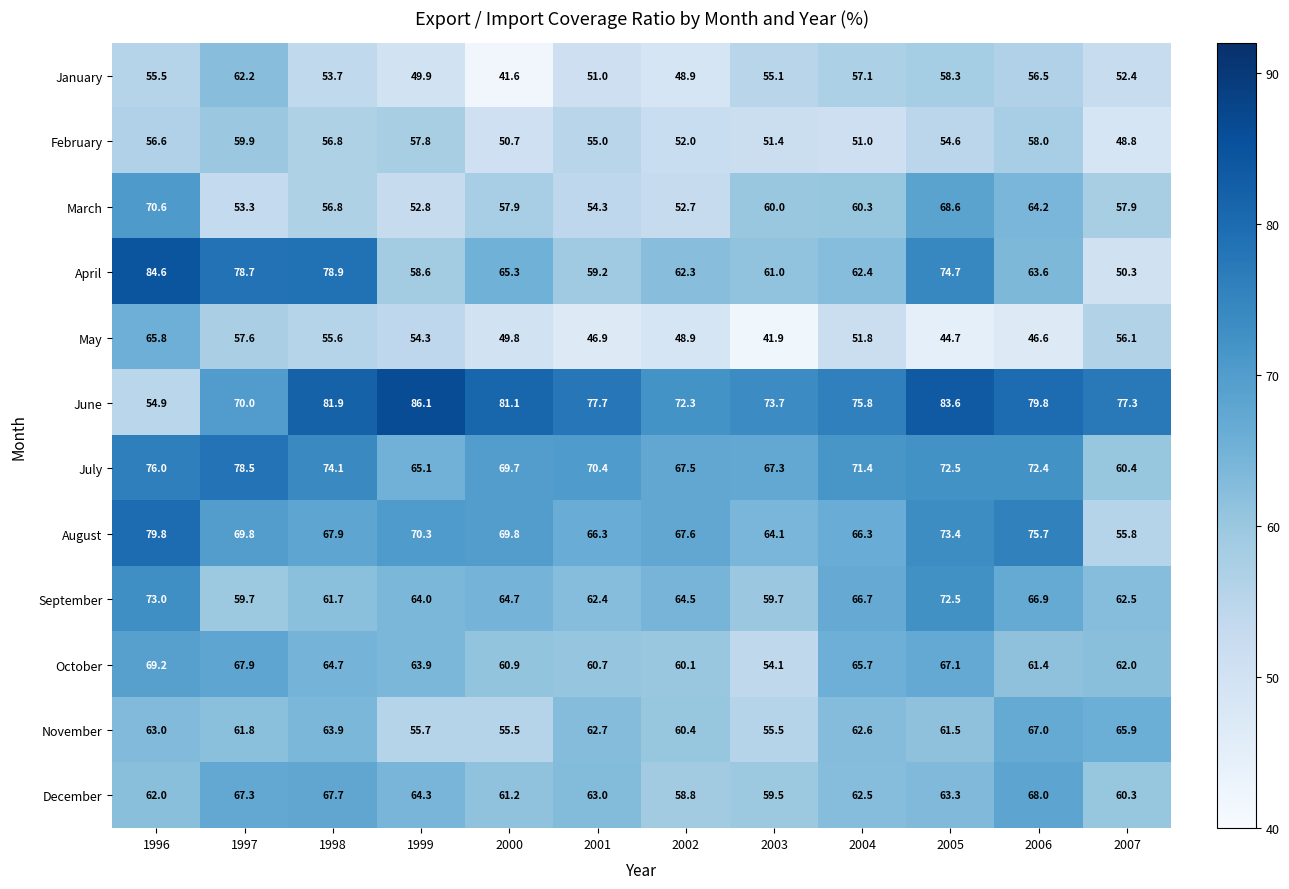

What is the difference between the maximum and second lowest values in the August series?

15.7